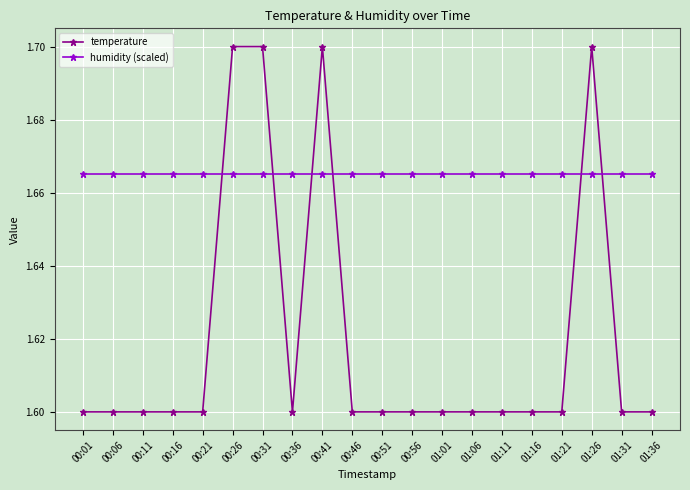

List the series in order of their peak value, highest first.

temperature, humidity (scaled)